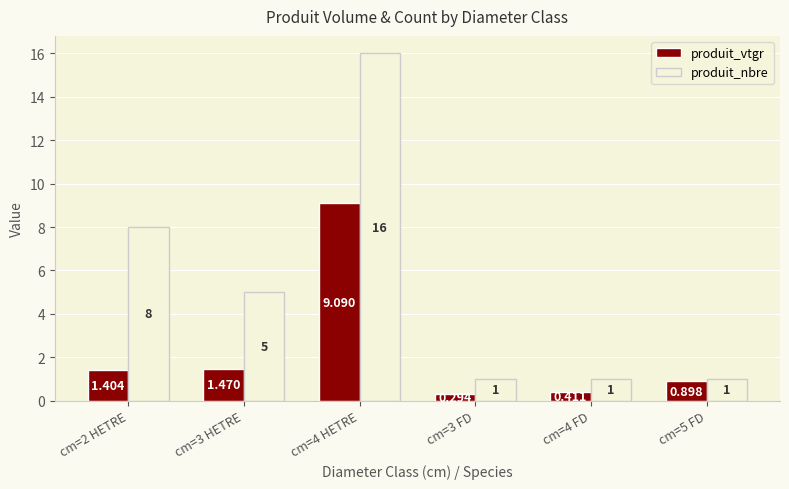

What is the difference between the maximum and minimum values in the produit_nbre series?

15.0